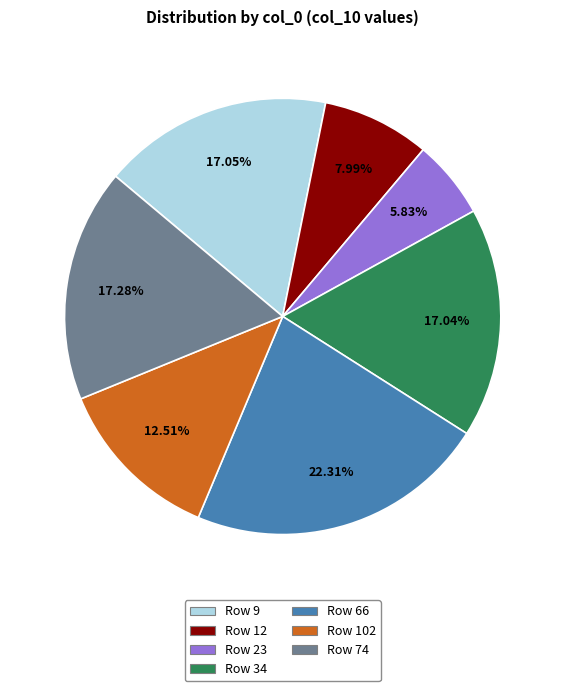

Count the number of slices in the pie.

7